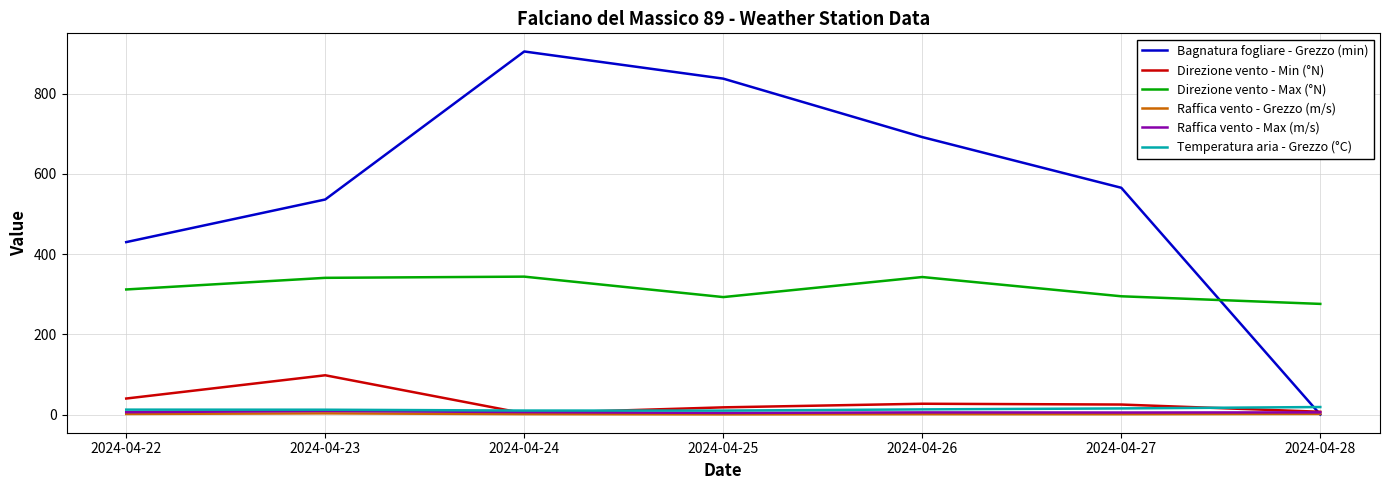

Count the number of categories in the chart.

7